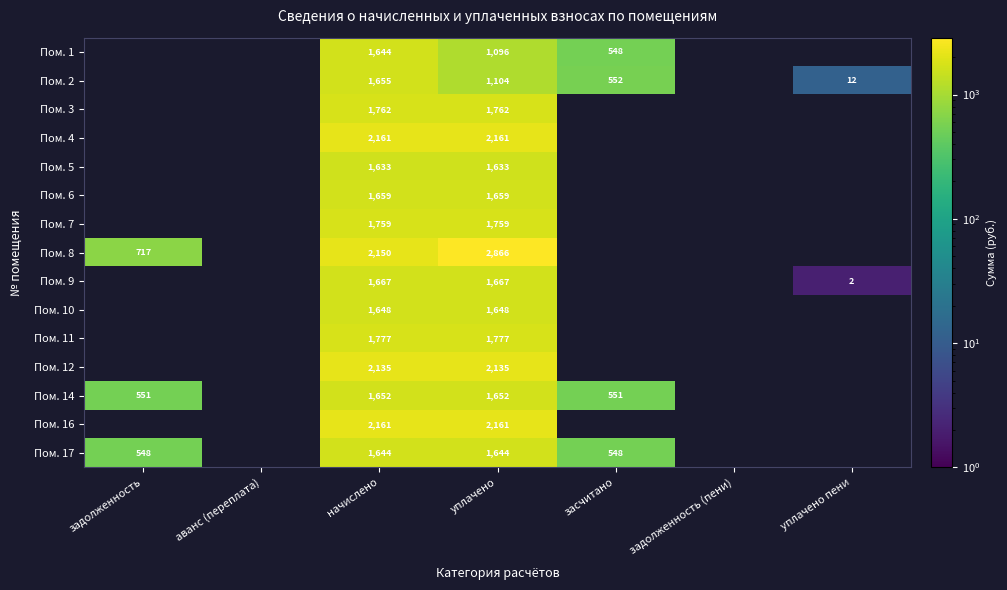

Is it true that Пом. 8 equals 2149.5 at начислено?

True